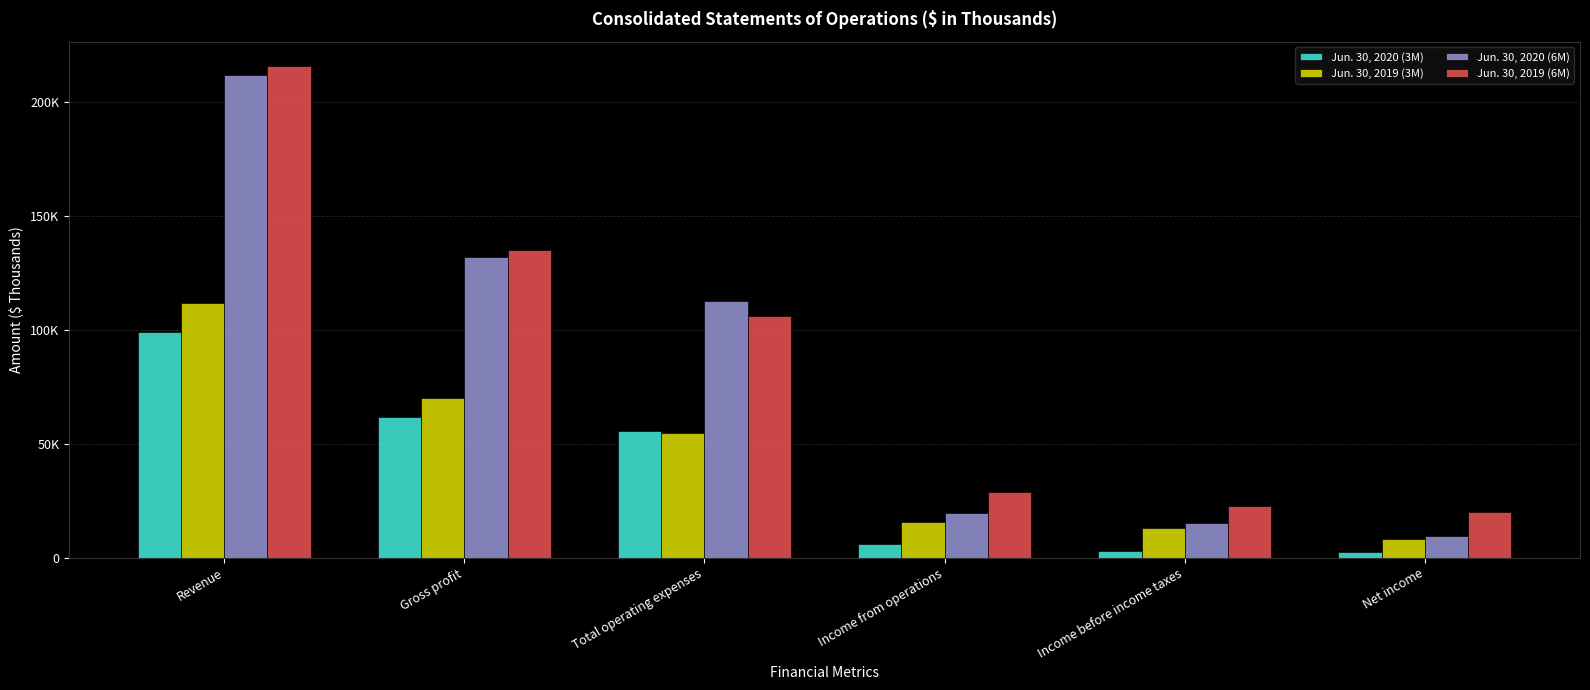

Where does the Jun. 30, 2020 (6M) series first go above 112487?

Revenue